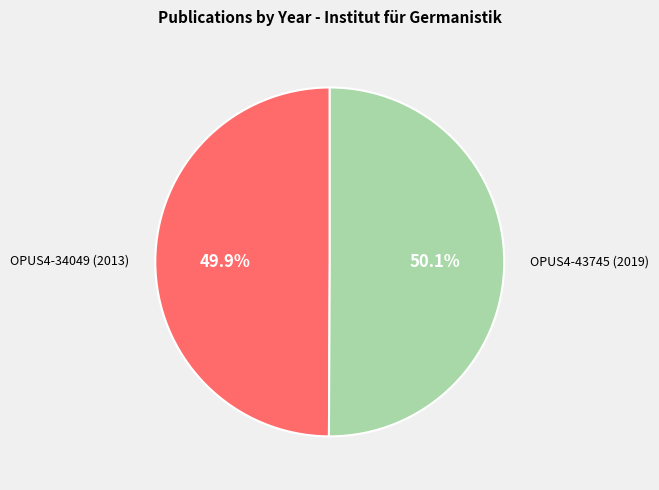

Does any single category account for the majority?

Yes